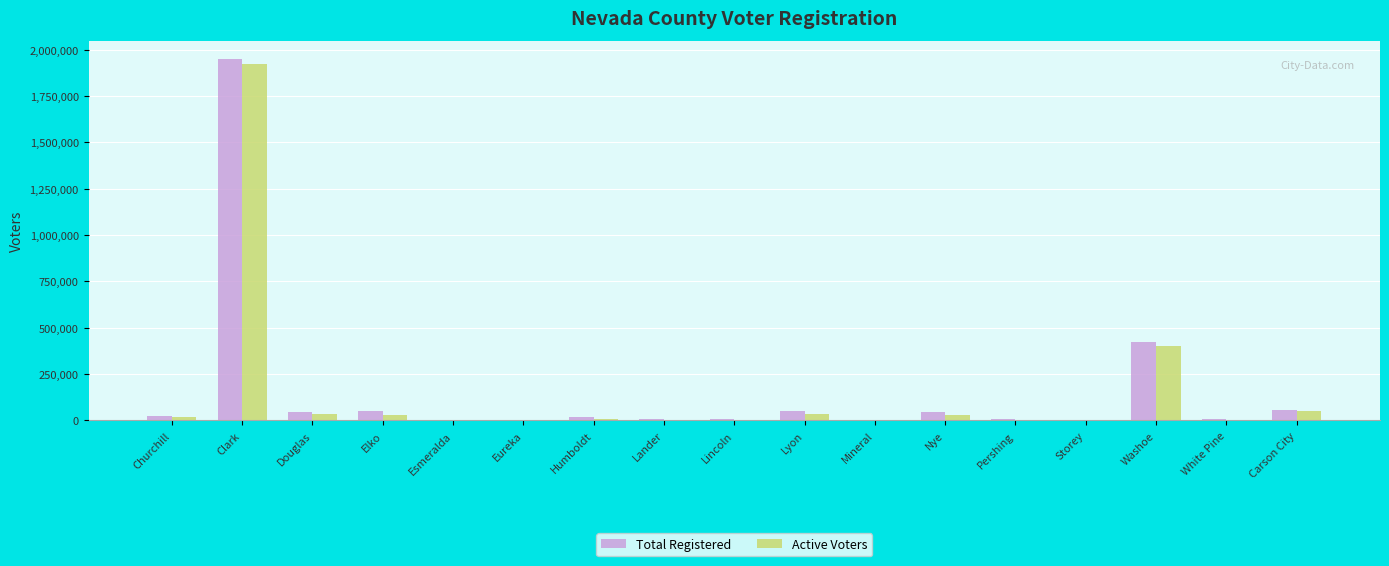

The value of Active Voters at Pershing is 0. True or false?

True